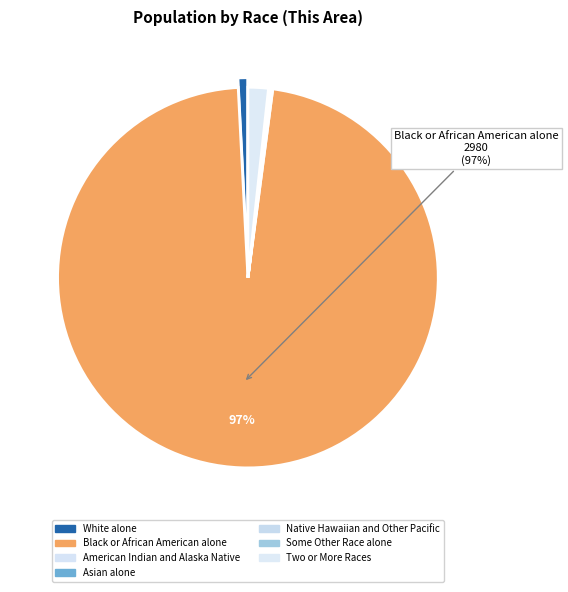

Rank the categories by value from lowest to highest.

Native Hawaiian and Other Pacific, Asian alone, American Indian and Alaska Native, Some Other Race alone, White alone, Two or More Races, Black or African American alone